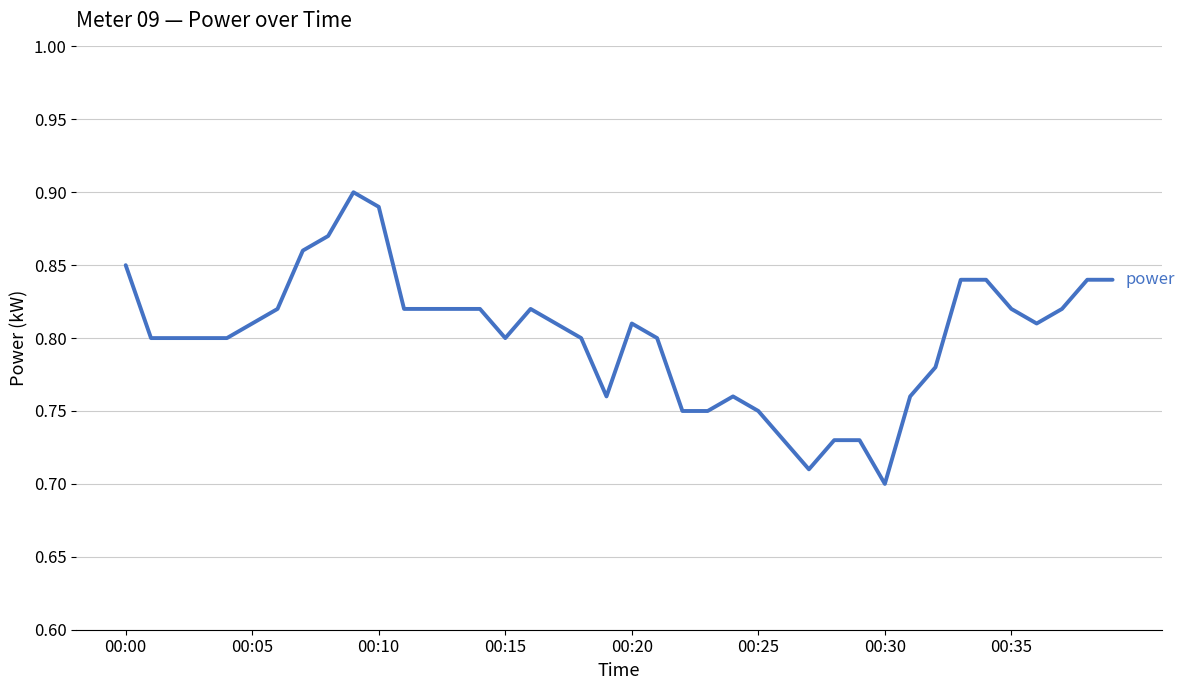

Does the chart have visible grid lines?

Yes